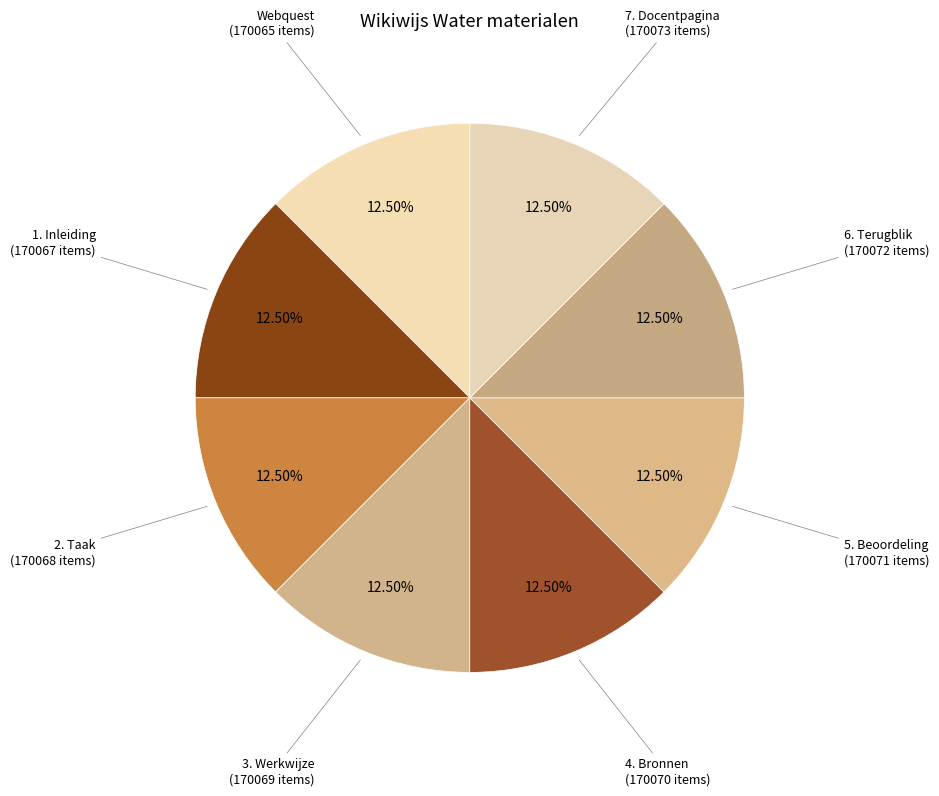

What is the ratio of the value at 2. Taak to the value at 7. Docentpagina?

1.0